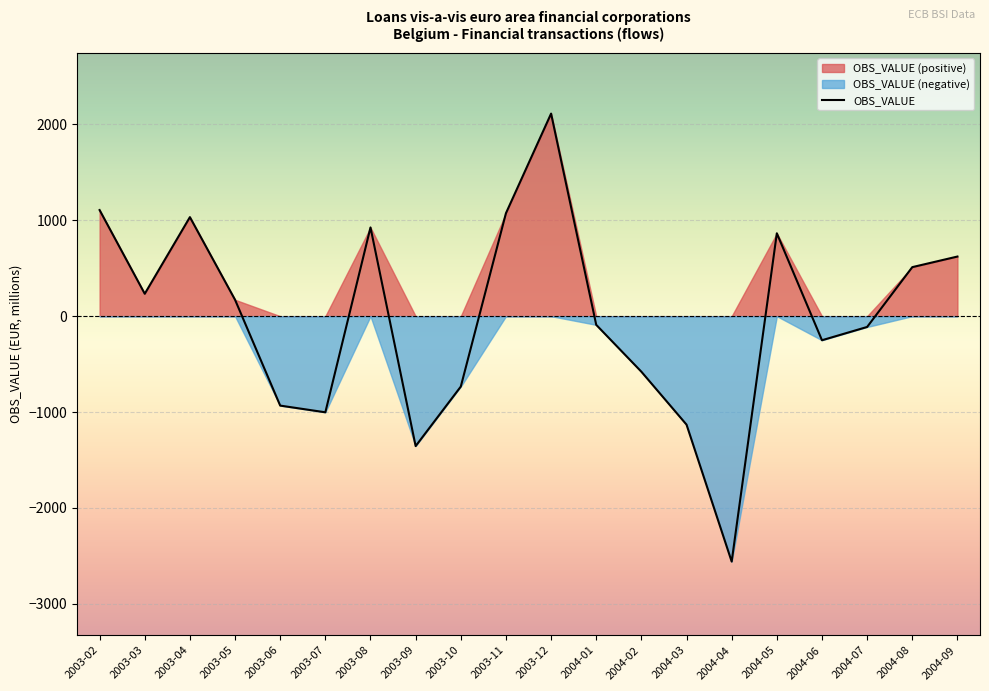

What is the maximum value shown in the chart?

2112.6